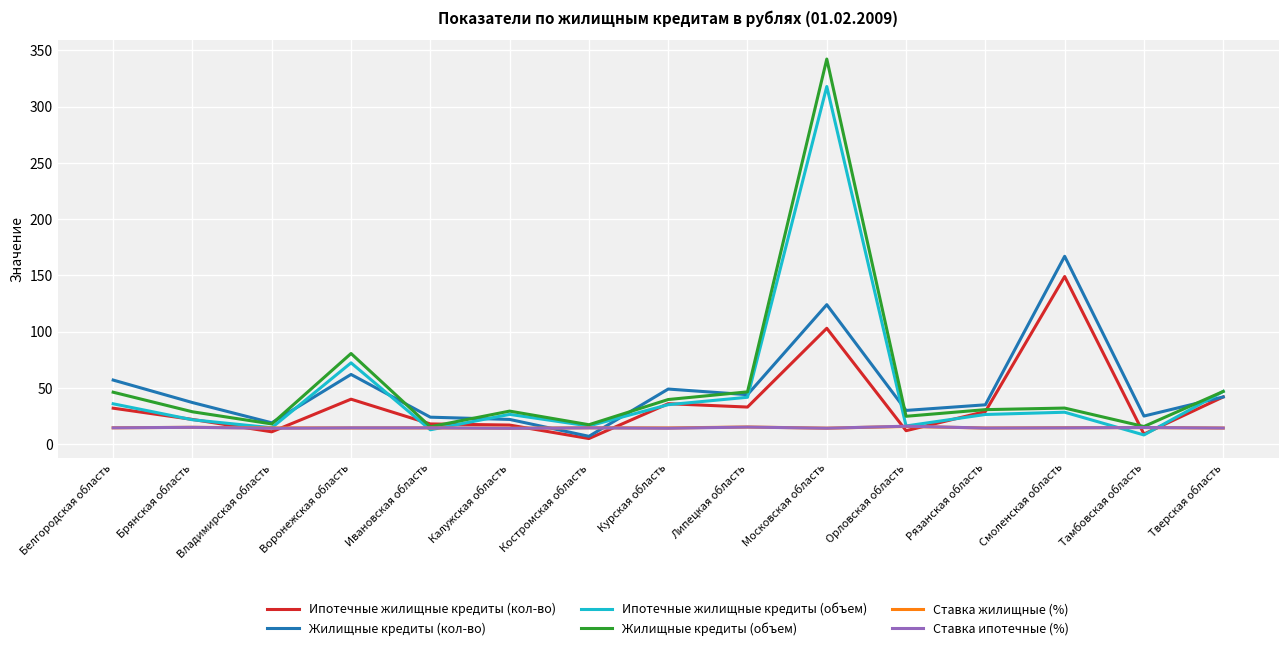

Where does the Жилищные кредиты (кол-во) series first go above 37?

Белгородская область